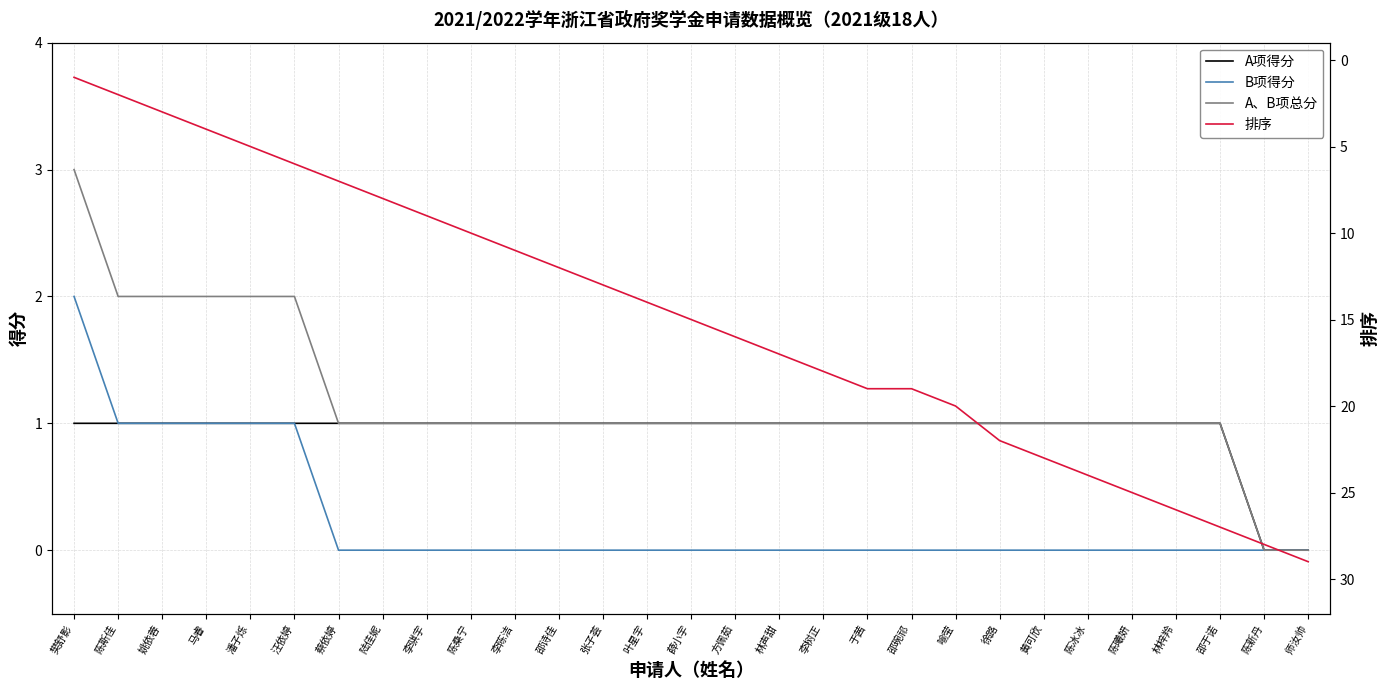

What is the label of the 20th point from the right?

陈桑宁